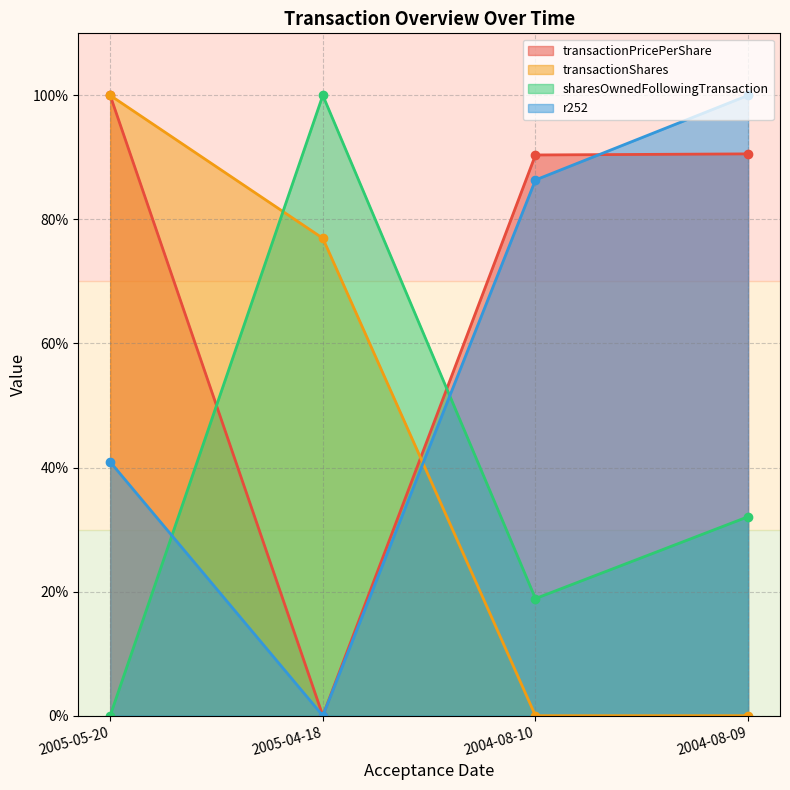

Which series has the largest range (max minus min)?

sharesOwnedFollowingTransaction